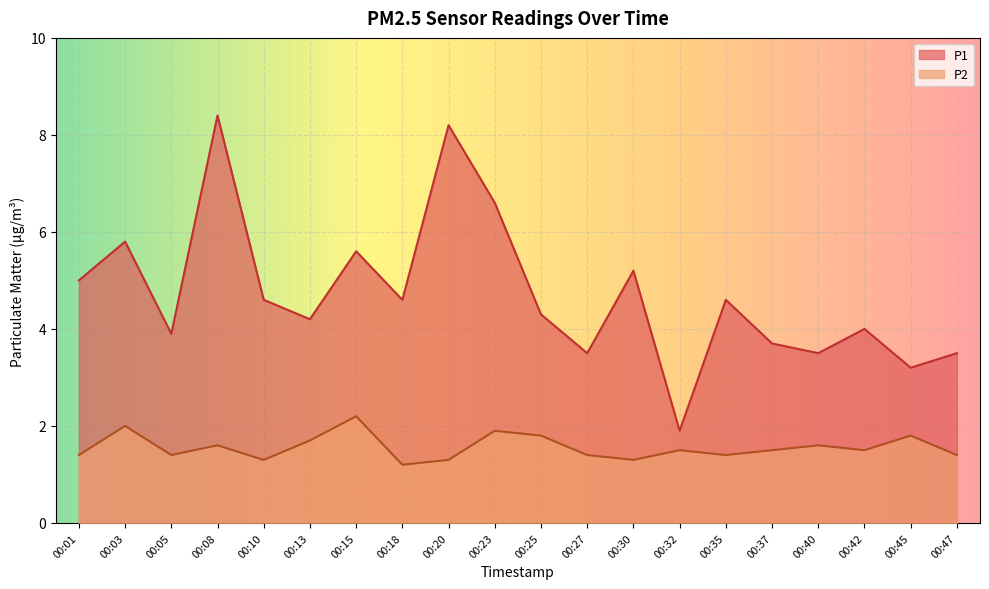

What is the minimum value shown in the chart?

1.2